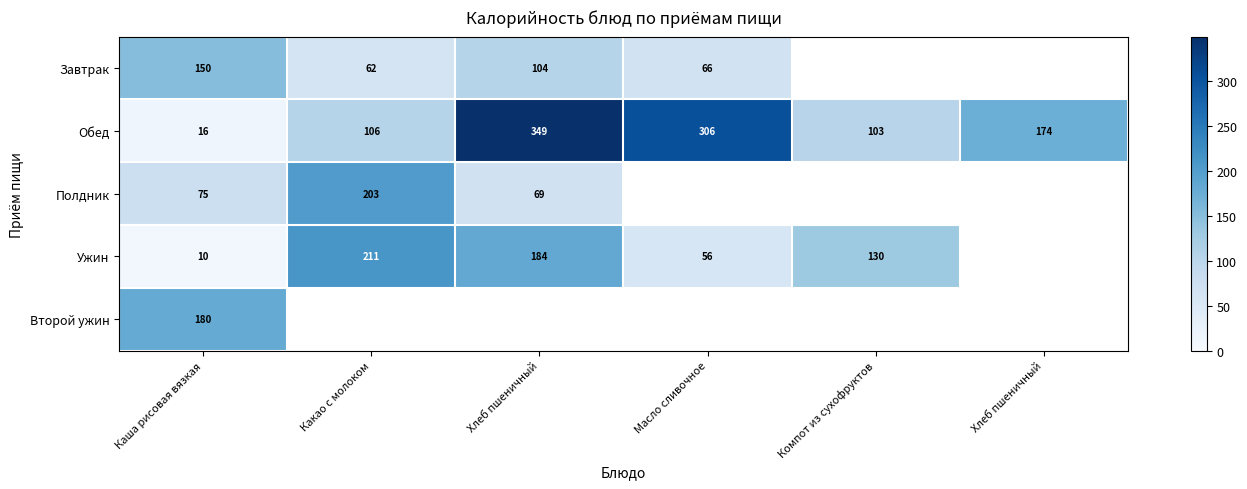

Which series has the largest total across all categories?

Обед